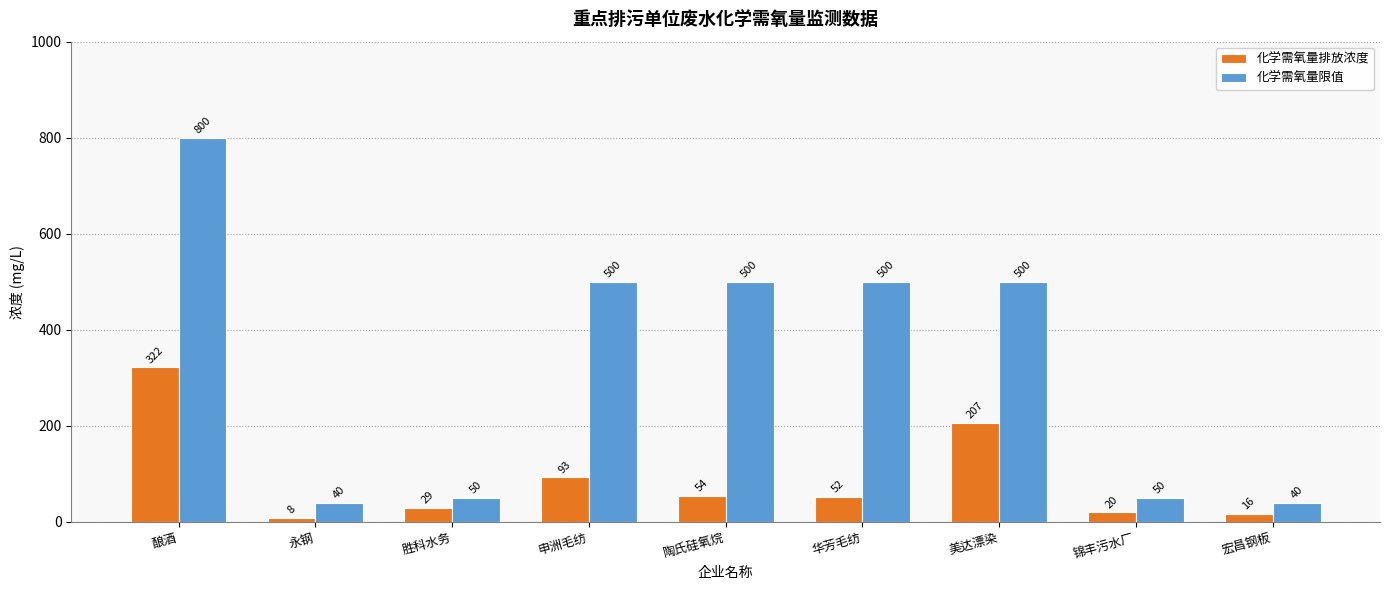

Count the number of data series in this chart.

2